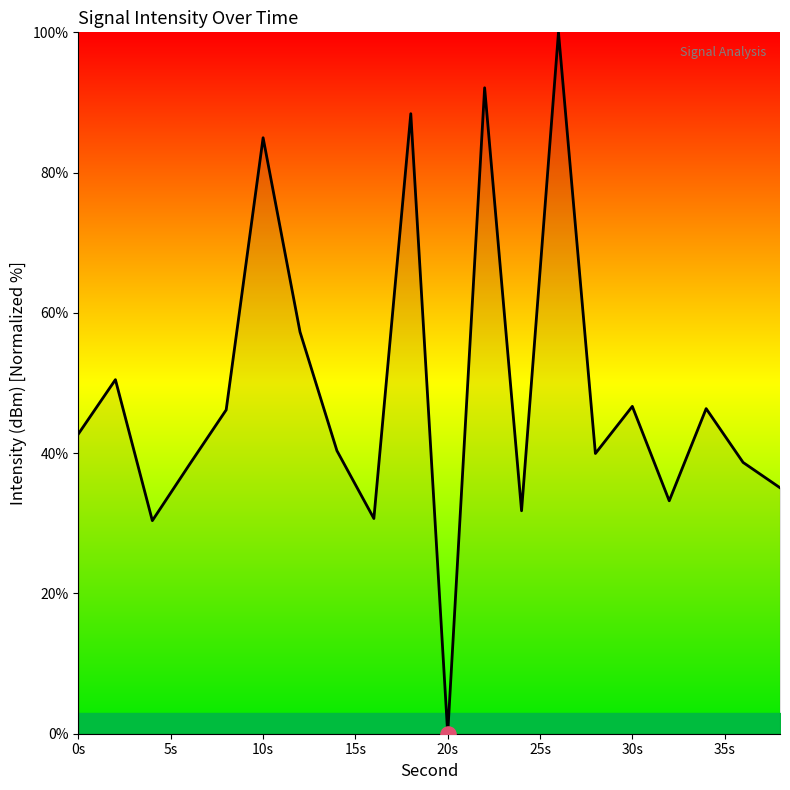

What is the difference between the maximum and minimum values?

100.0